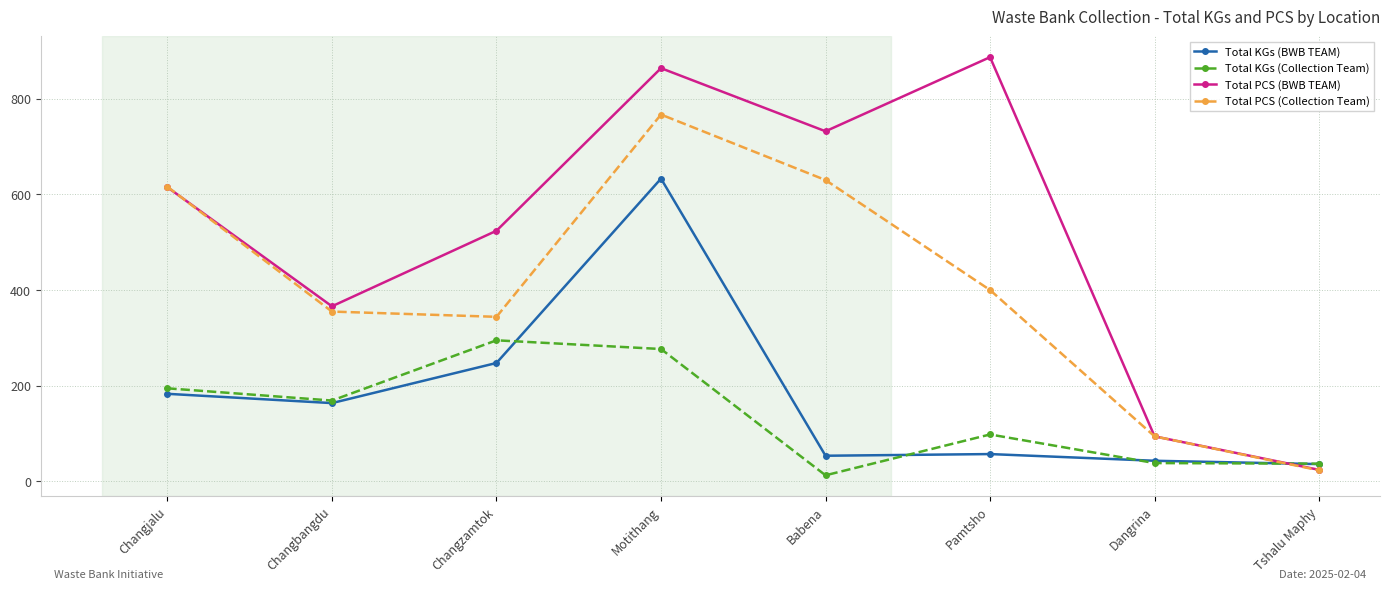

The value of Total PCS (Collection Team) at Changbangdu is 90.7. True or false?

False